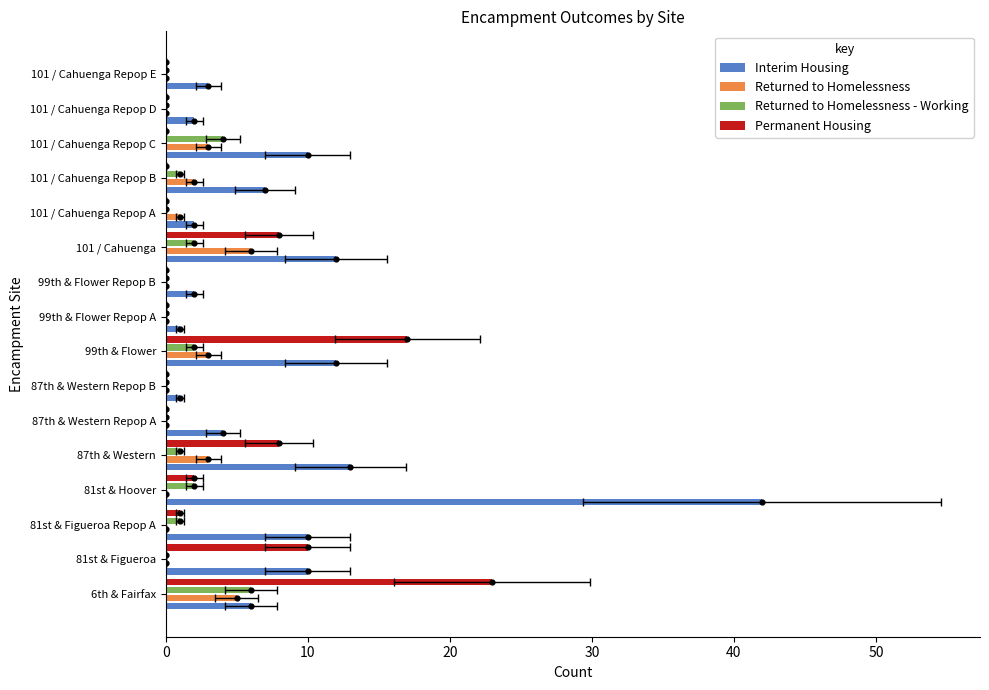

Is the value of Returned to Homelessness - Working at 101 / Cahuenga Repop D greater than the value of Interim Housing at 81st & Hoover?

No